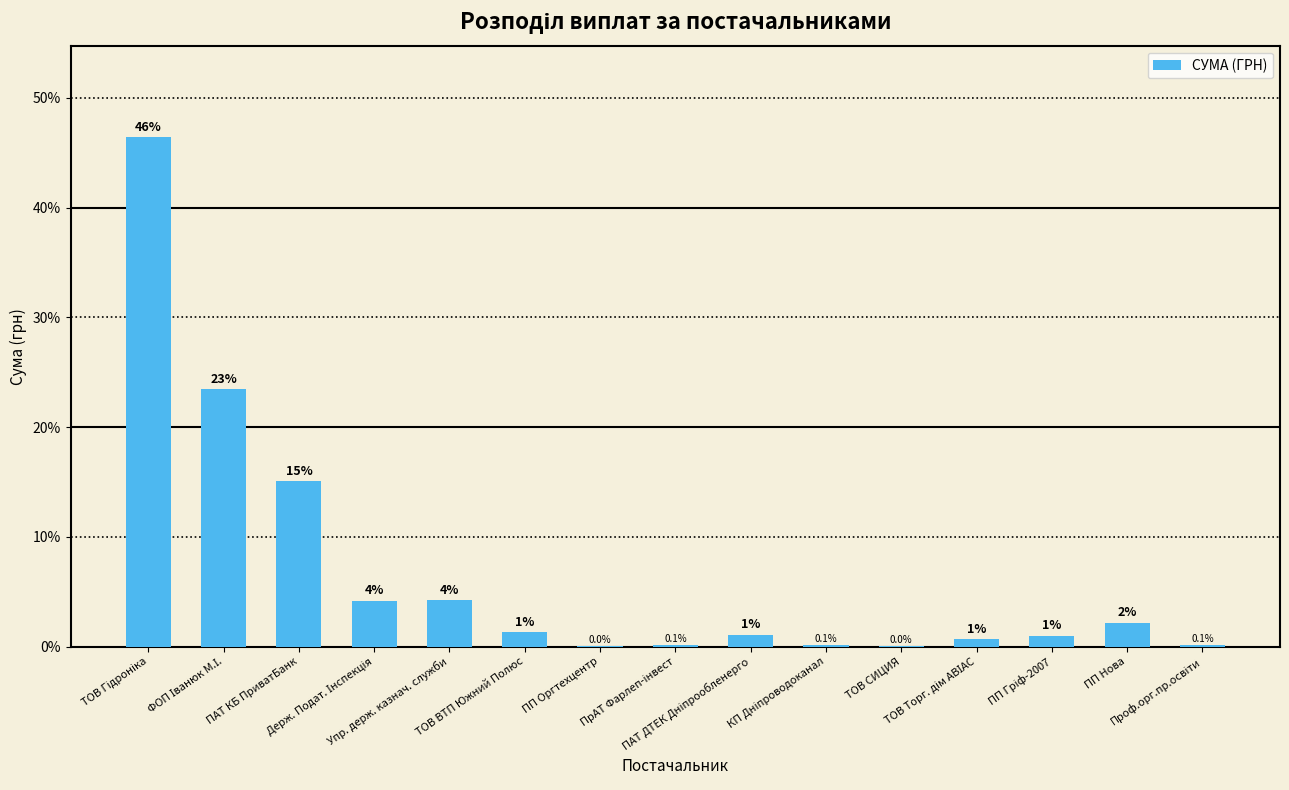

What is the greatest value displayed?

46.4